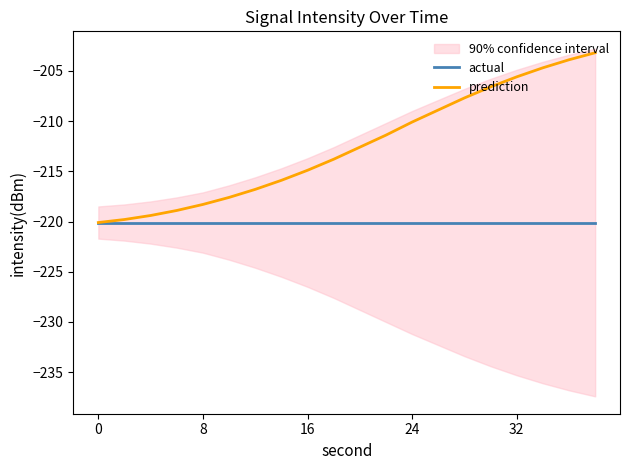

True or false: actual and prediction cross at least once.

False